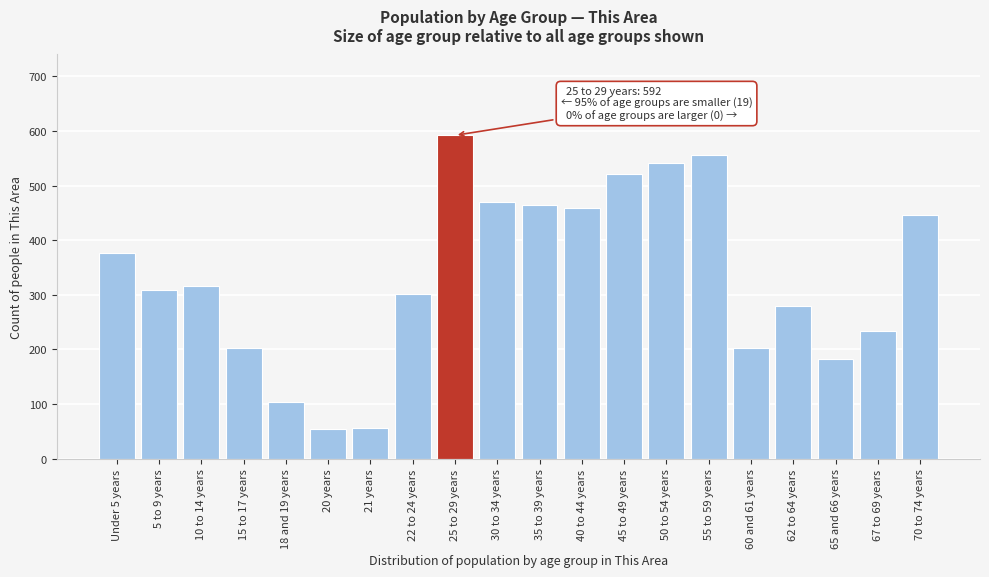

What is the minimum value shown in the chart?

54